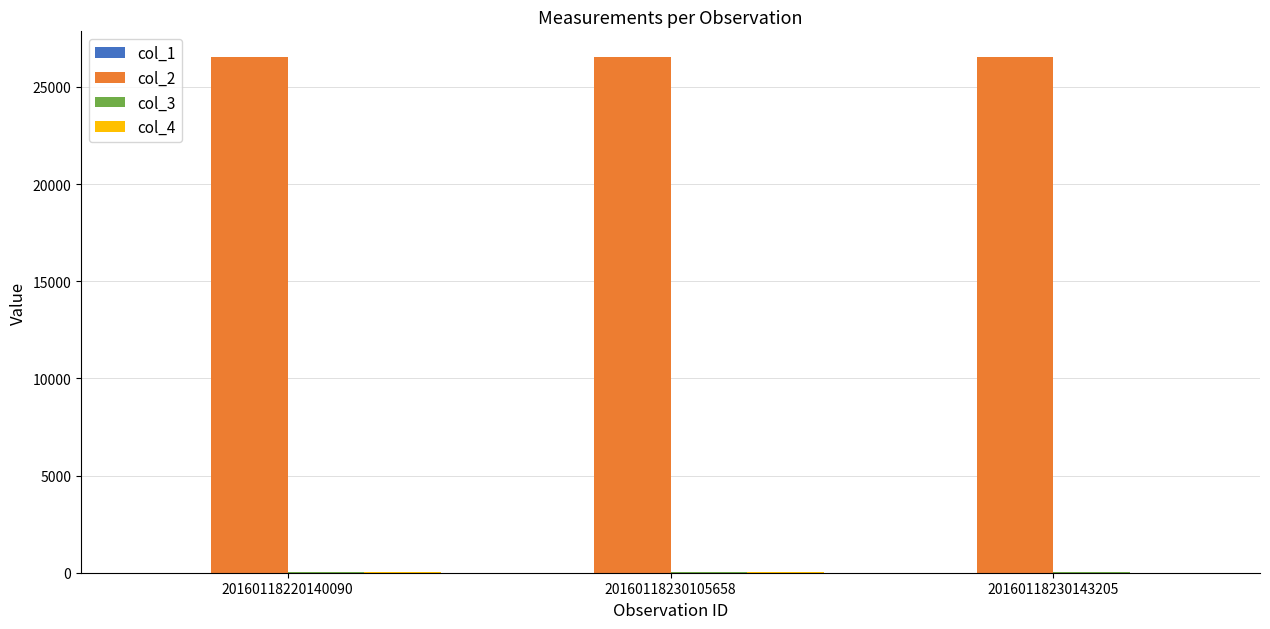

What is the greatest value displayed?

26531.2